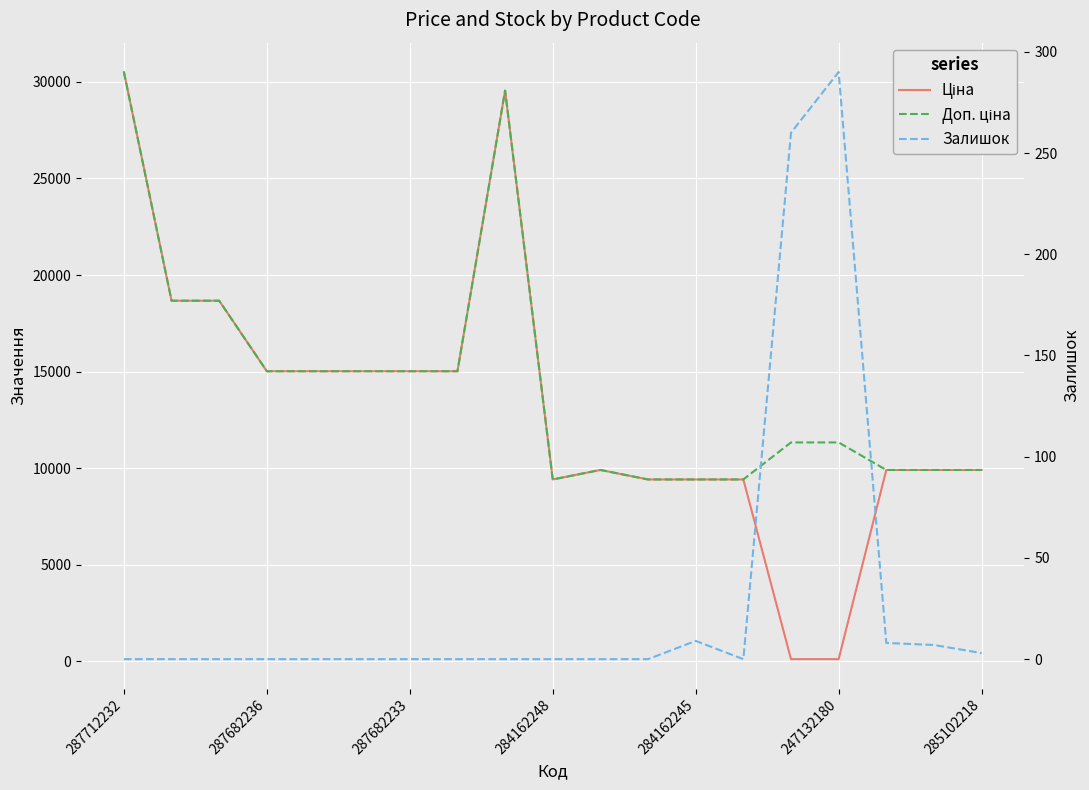

What are all the series names shown in the legend?

Ціна, Доп. ціна, Залишок